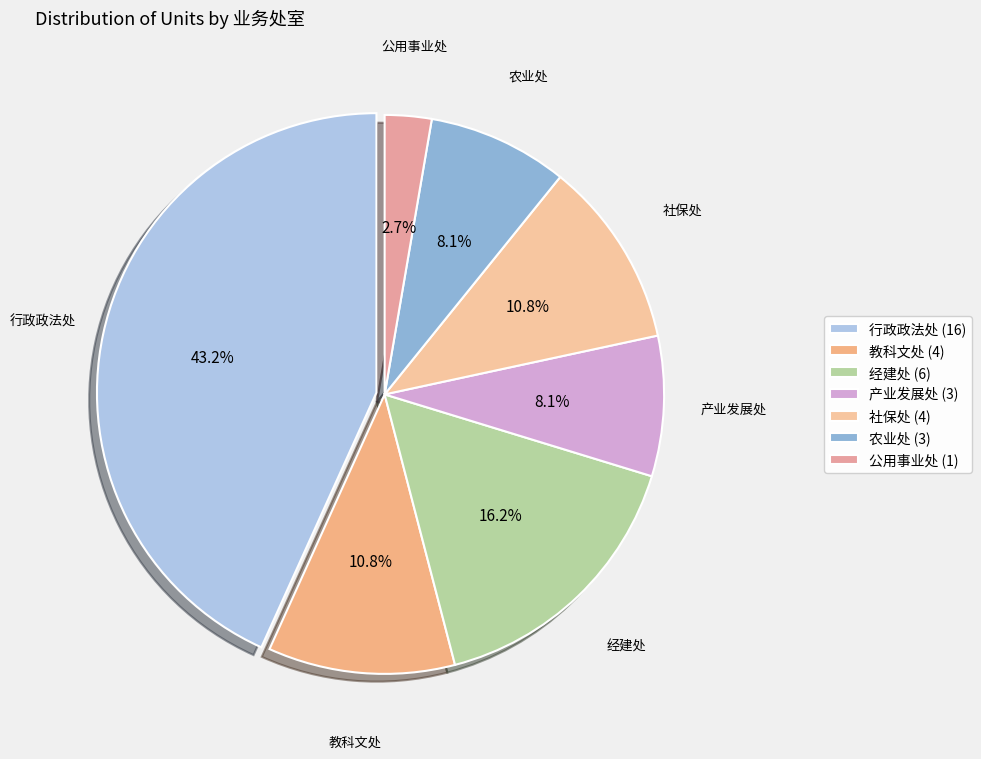

To the nearest percent, what is the combined percentage of 社保处 and 公用事业处?

14%